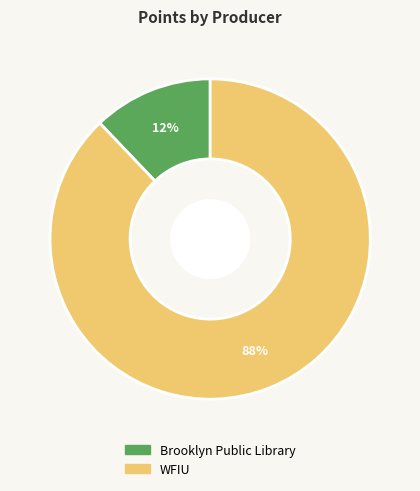

How many segments does this pie chart have?

2